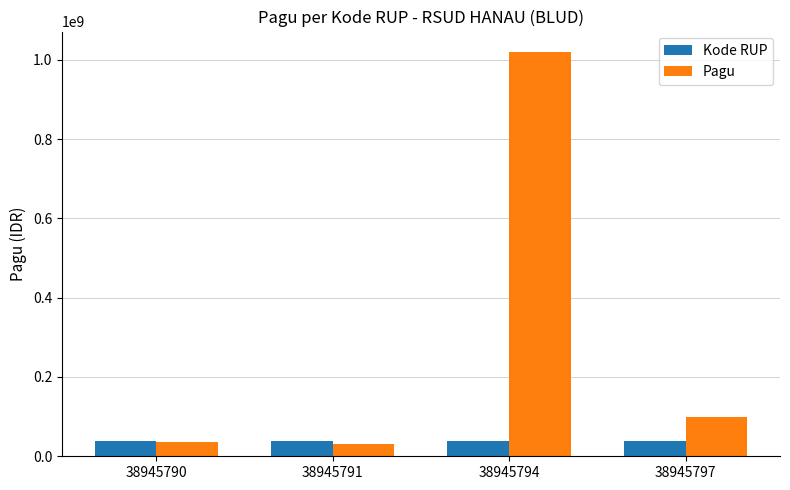

Rank the series by their average value, from lowest to highest.

Kode RUP, Pagu